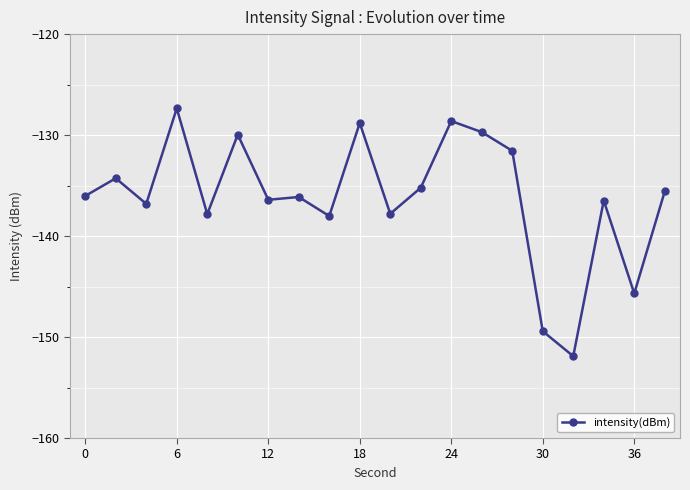

What is the greatest value displayed?

-127.4